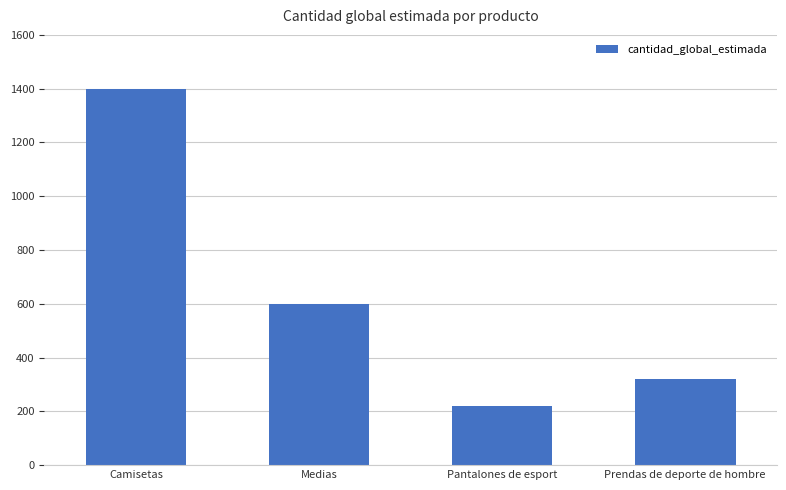

Reading left to right, transcribe all the data shown in this chart.

1400	599	220	322